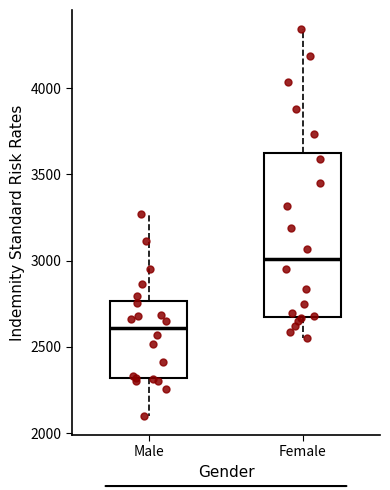

Which box's median line is the lowest?

Male